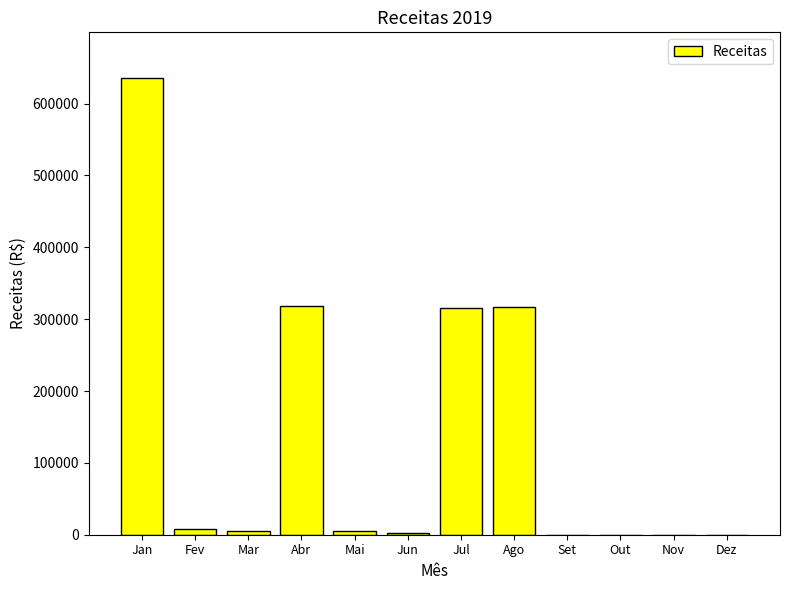

Are the bars horizontal?

No